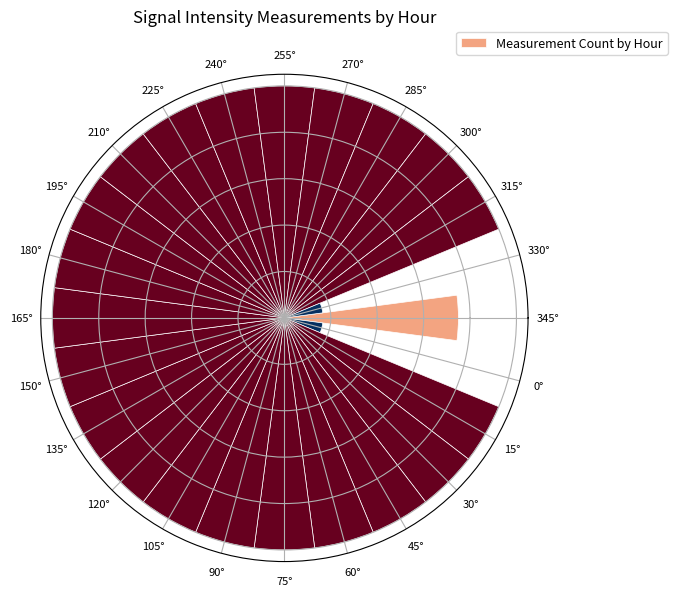

Rank the categories by value from lowest to highest.

0°, 330°, 345°, 15°, 30°, 45°, 60°, 75°, 90°, 105°, 120°, 135°, 150°, 165°, 180°, 195°, 210°, 225°, 240°, 255°, 270°, 285°, 300°, 315°